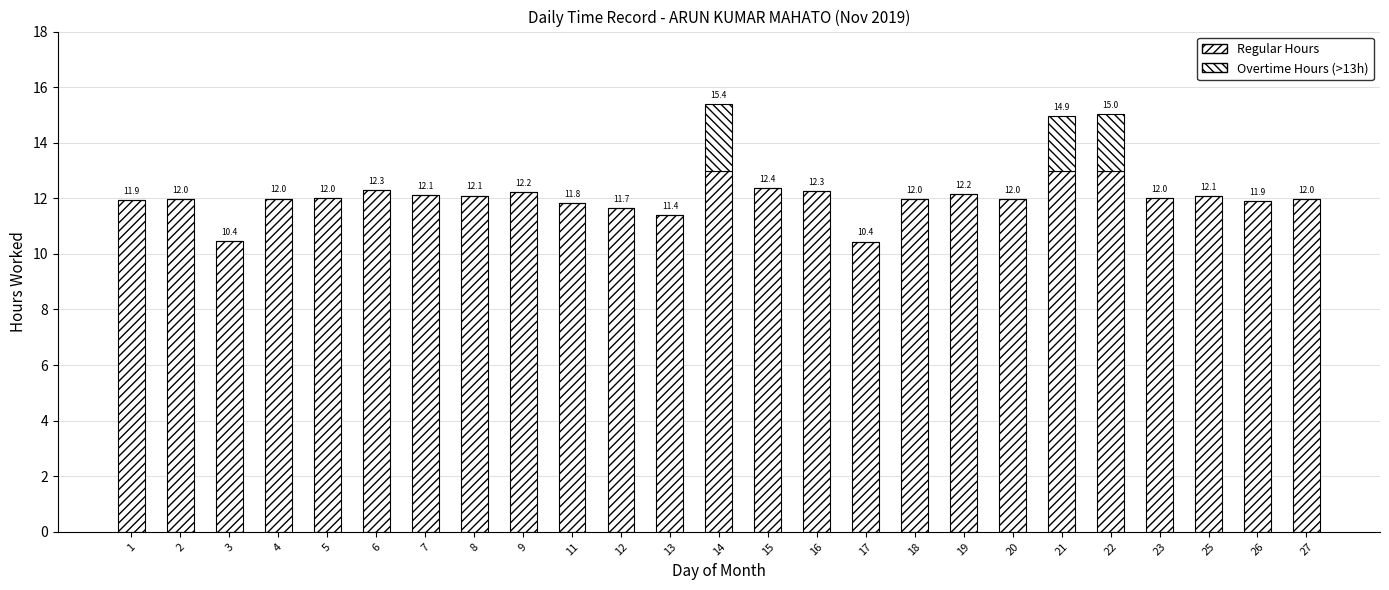

How many series are shown in this chart?

2